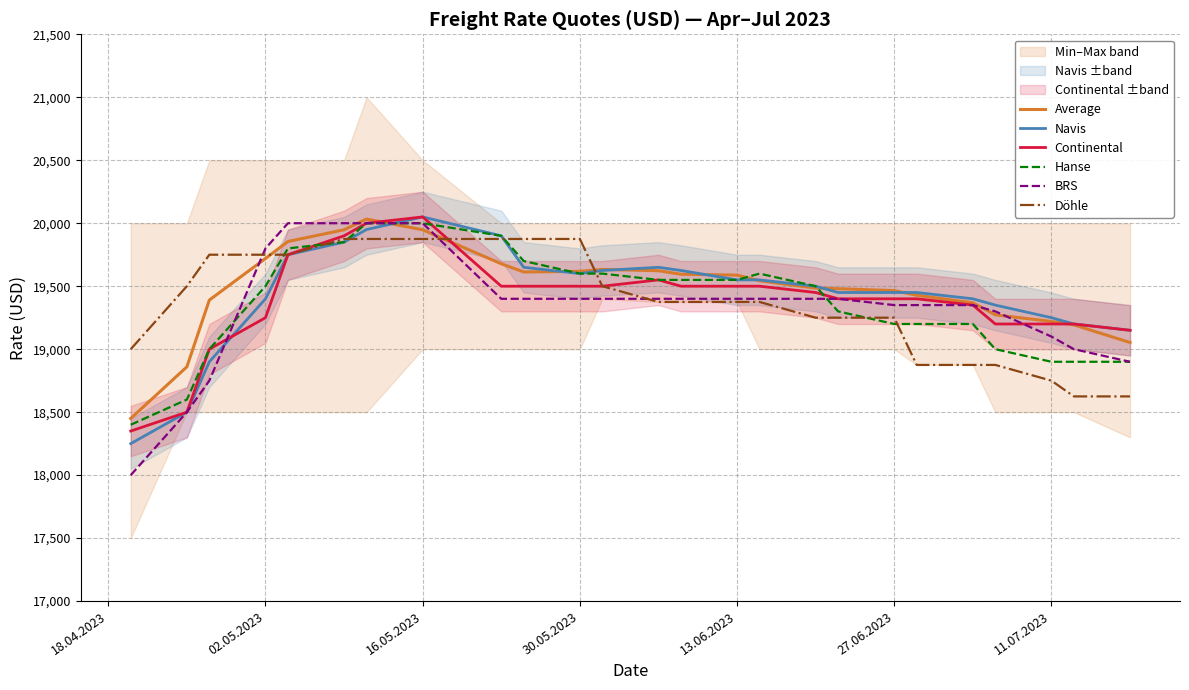

What is the difference between the second highest and second lowest values in the BRS series?

1500